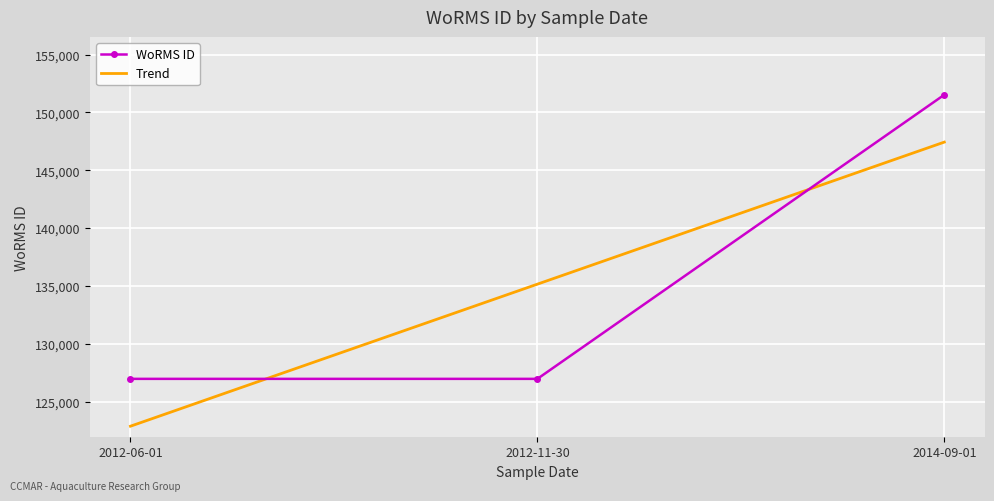

Rank the categories by value from highest to lowest.

2014-09-01, 2012-06-01, 2012-11-30